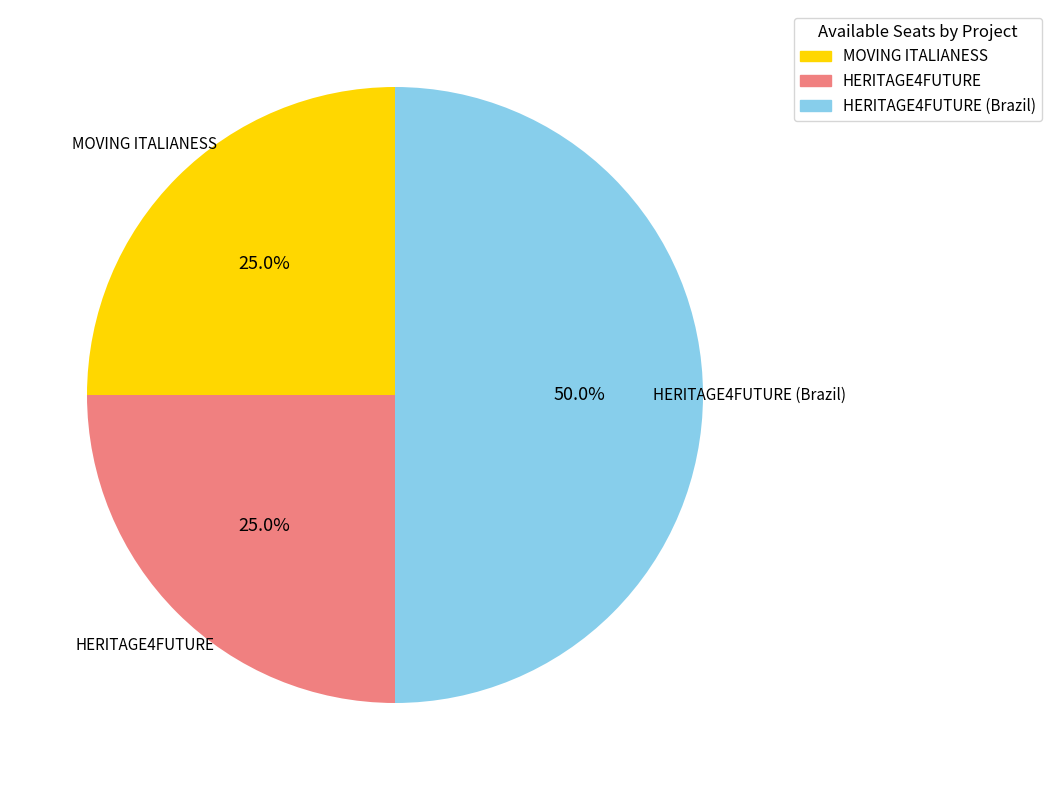

What is the ratio of the value at MOVING ITALIANESS to the value at HERITAGE4FUTURE?

1.0